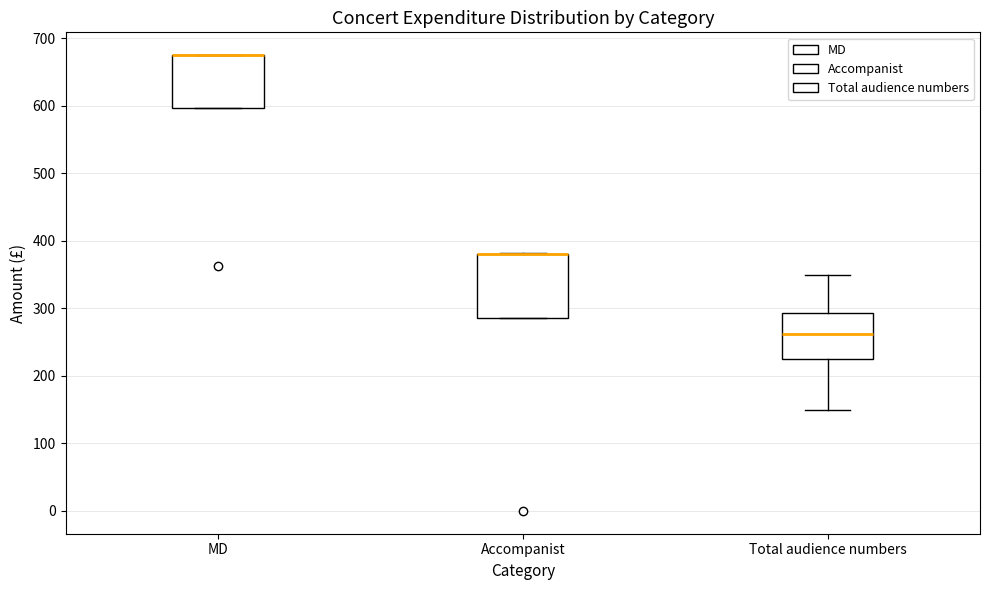

Which box is the tallest, from its lower edge to its upper edge?

Accompanist